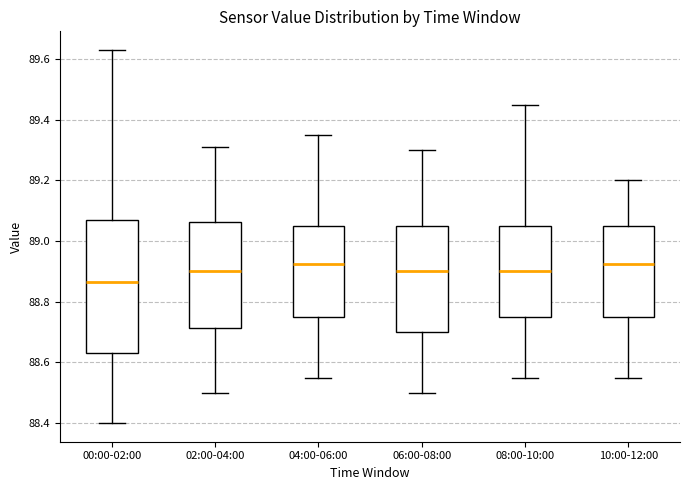

Reading left to right, transcribe this box plot: for each box, give where its median line is, the range the box spans, and where its two whiskers end, as read against the y-axis. The values are not printed on the chart, so give them approximately, as read against the axis.

00:00-02:00: median 88.86, box 88.64 to 89.08, whiskers 88.40 to 89.64
02:00-04:00: median 88.90, box 88.72 to 89.06, whiskers 88.50 to 89.32
04:00-06:00: median 88.92, box 88.76 to 89.06, whiskers 88.56 to 89.36
06:00-08:00: median 88.90, box 88.70 to 89.06, whiskers 88.50 to 89.30
08:00-10:00: median 88.90, box 88.76 to 89.06, whiskers 88.56 to 89.46
10:00-12:00: median 88.92, box 88.76 to 89.06, whiskers 88.56 to 89.20